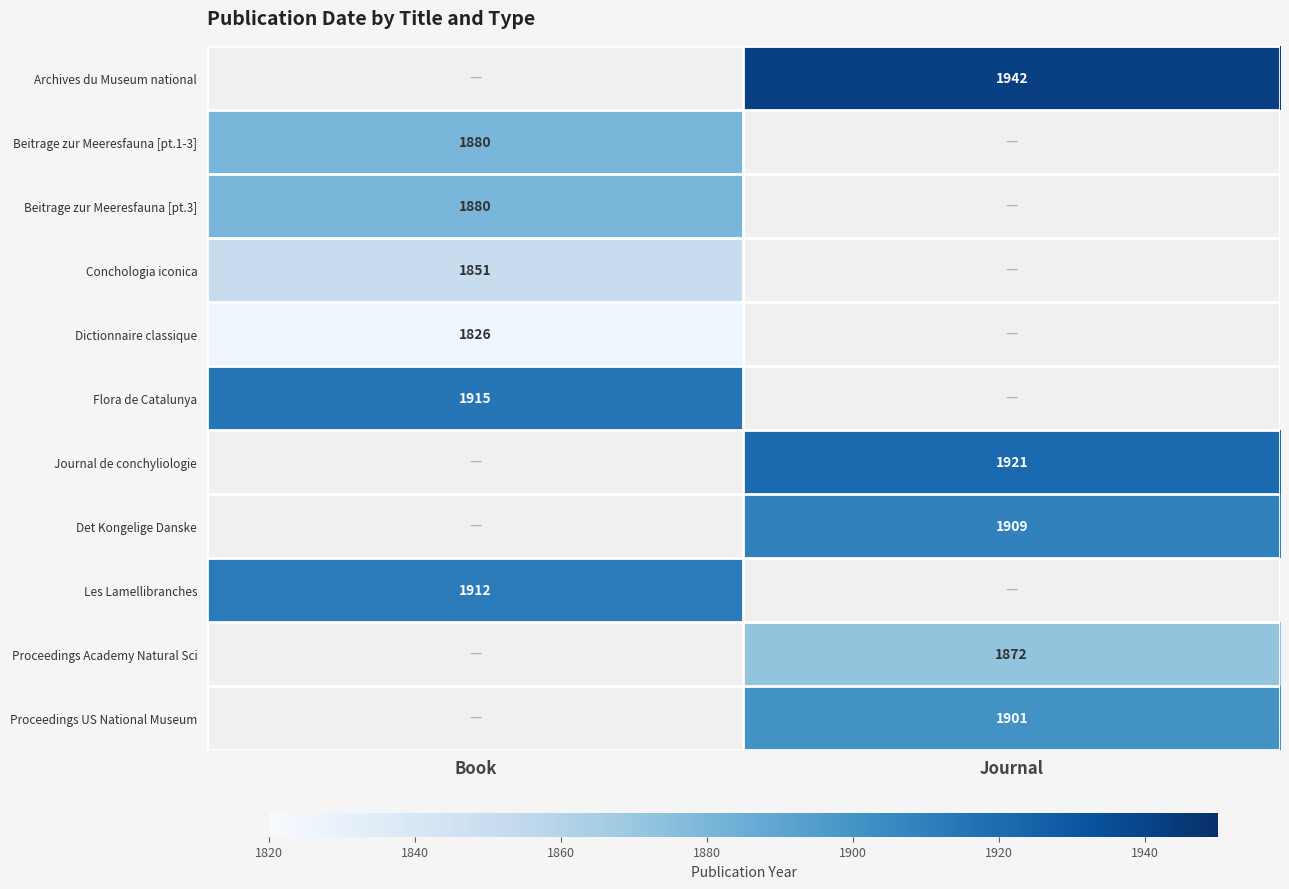

Count the number of categories in the chart.

2